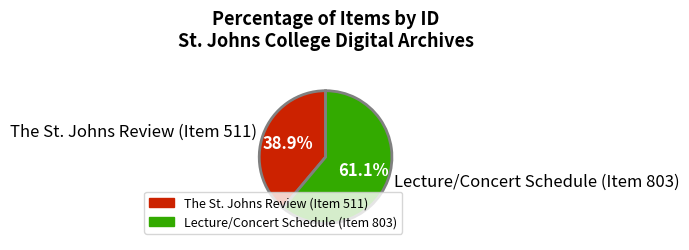

How many segments does this pie chart have?

2